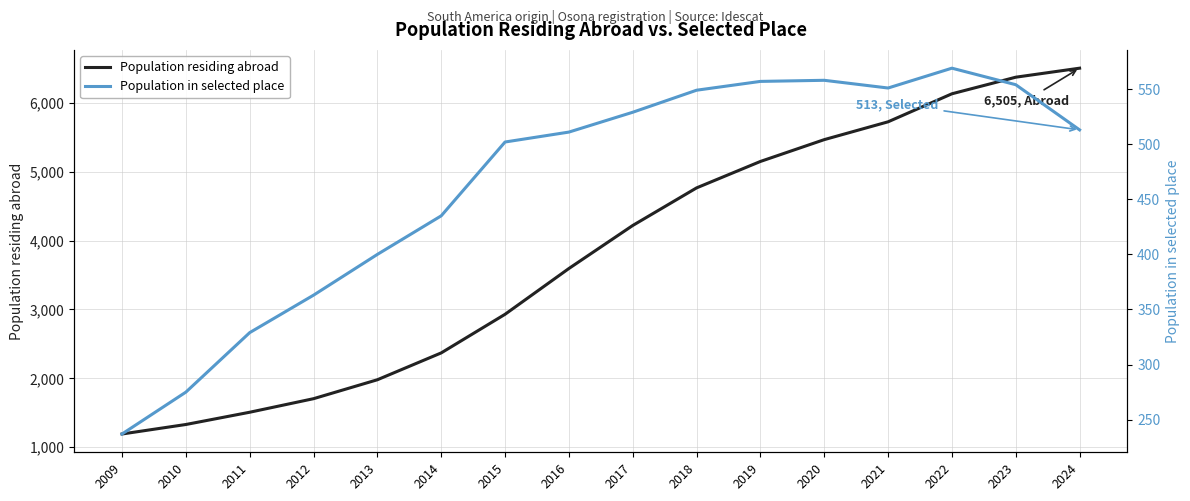

What is the lowest value of the Population in selected place series?

237